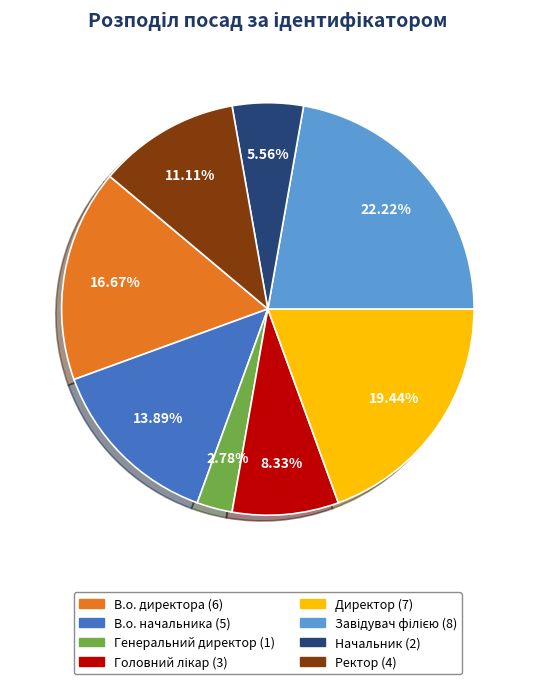

Which slice is the smallest?

Генеральний директор